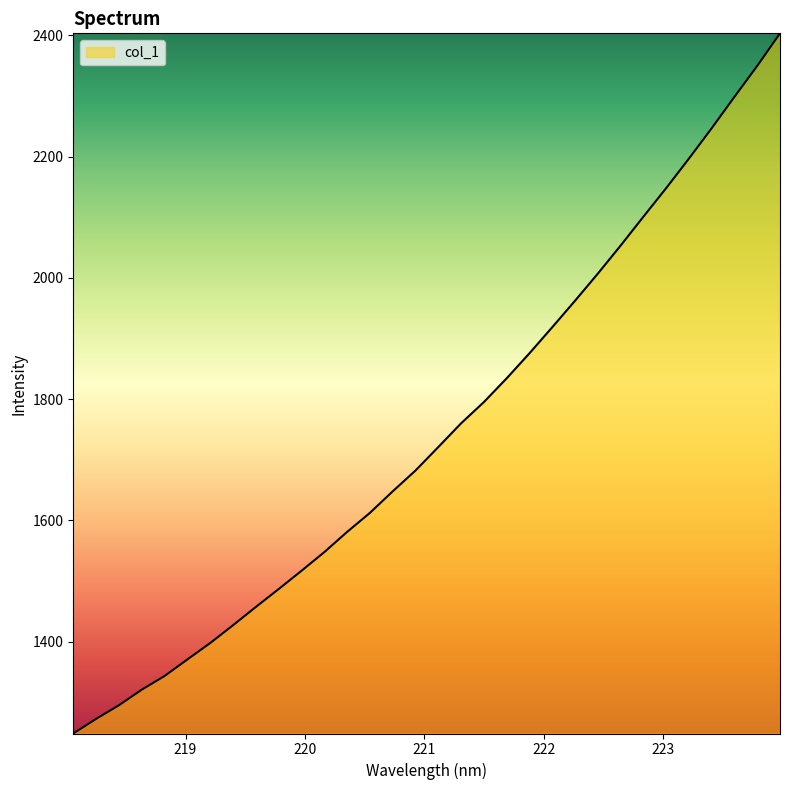

What is the maximum value shown in the chart?

2403.5